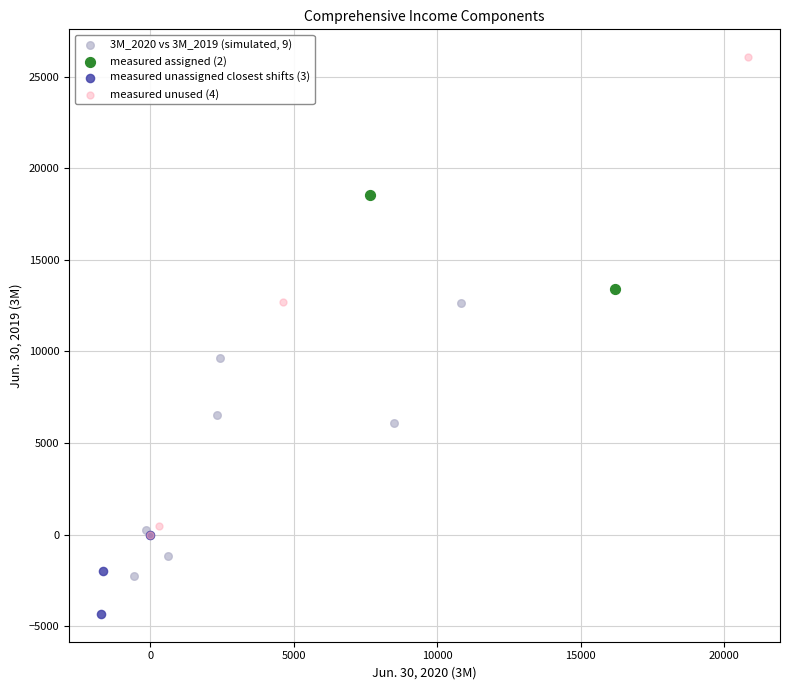

Which series has the largest Y range (max minus min)?

measured unused (4)